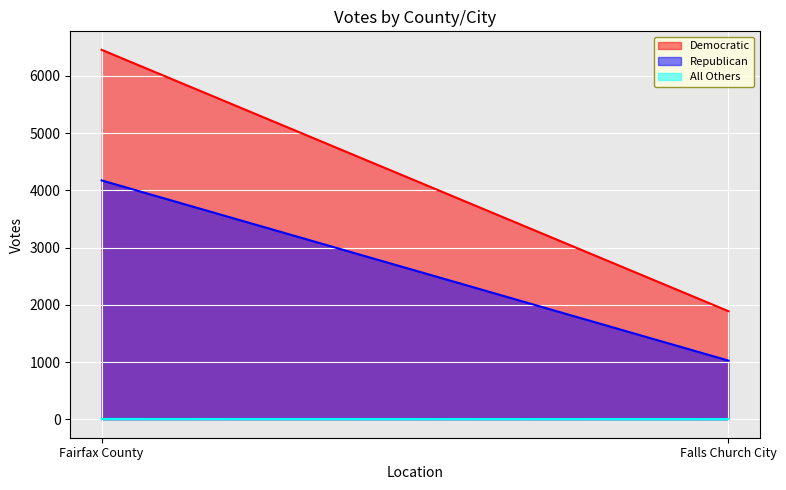

What position from the right is Fairfax County?

2